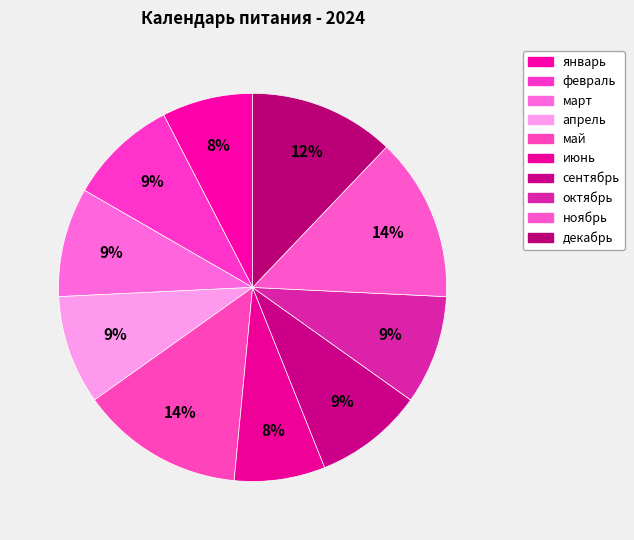

How many segments does this pie chart have?

10